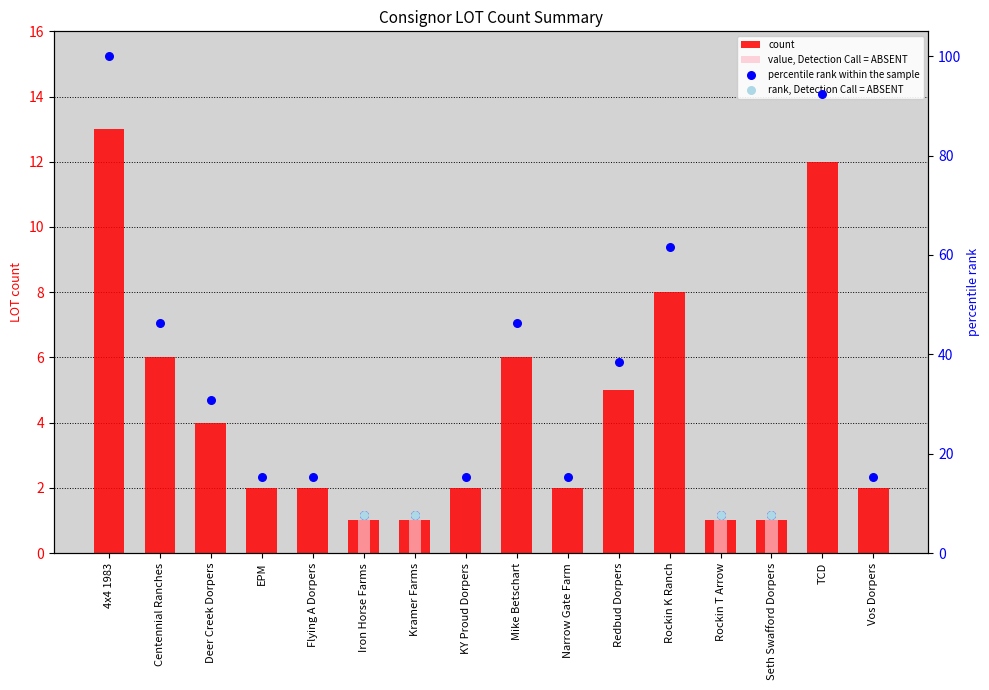

What is the change in value from Iron Horse Farms to Narrow Gate Farm?

+1